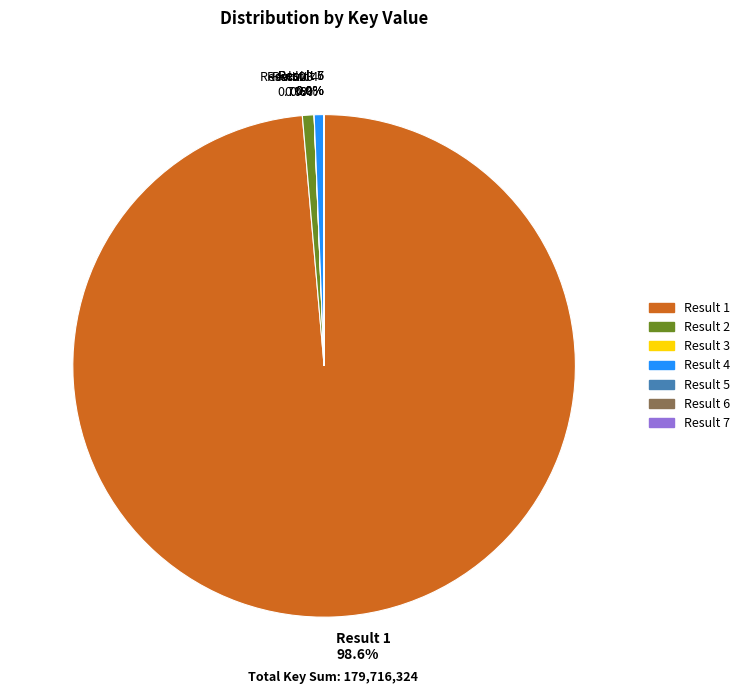

To the nearest percent, what is the average slice percentage?

14%